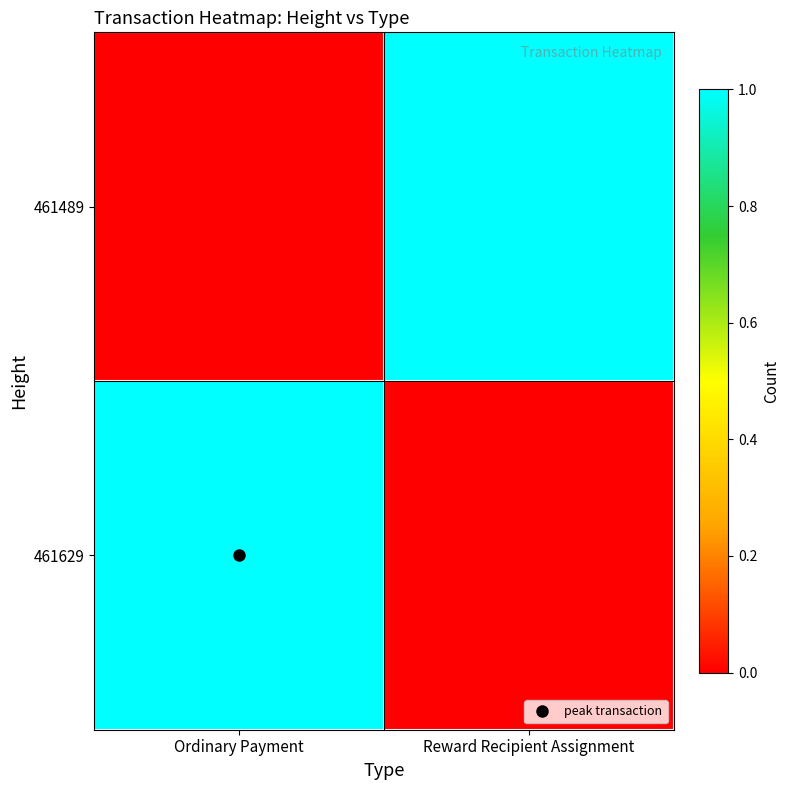

What is the difference between the highest and lowest values at Reward Recipient Assignment?

1